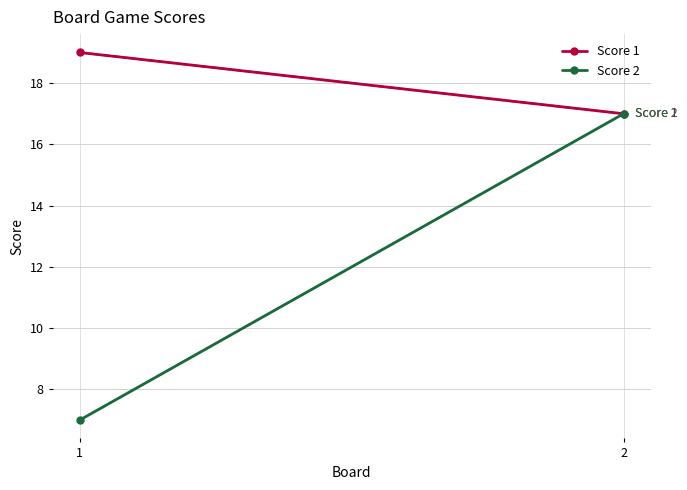

The value of Score 2 at 2 is 26. True or false?

False